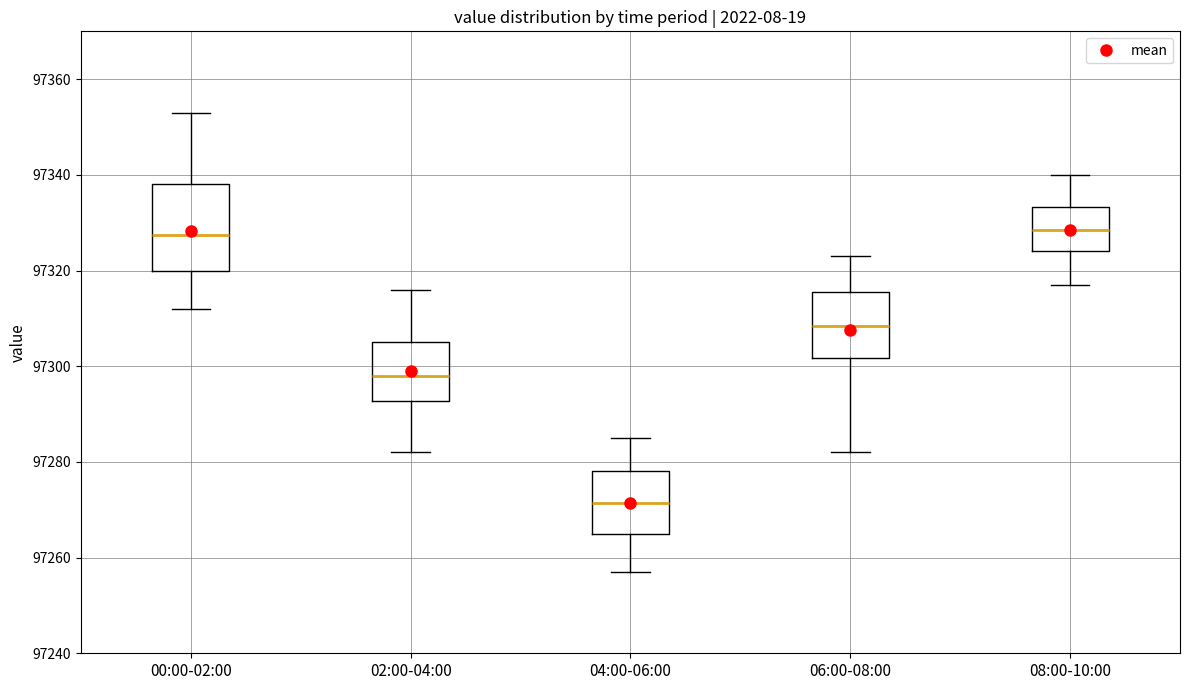

Which box is the tallest, from its lower edge to its upper edge?

00:00-02:00